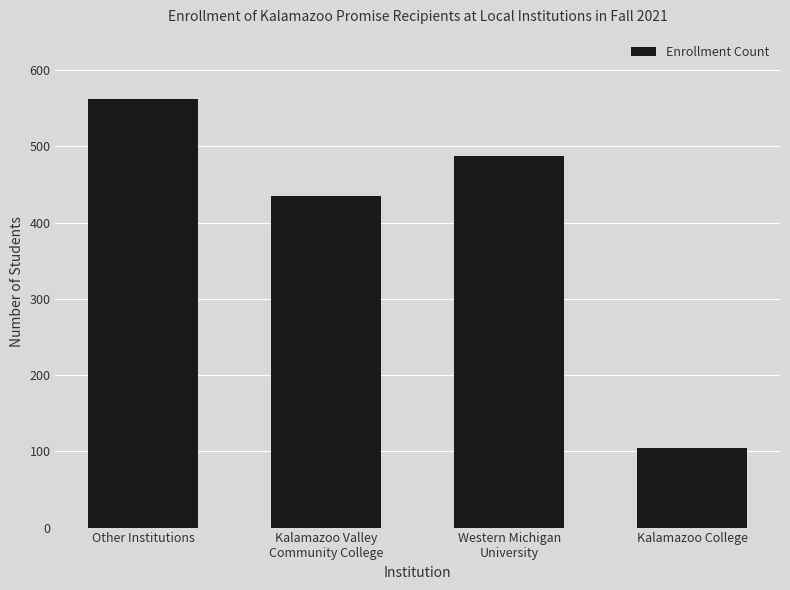

What is the label of the 1st bar from the right?

Kalamazoo College